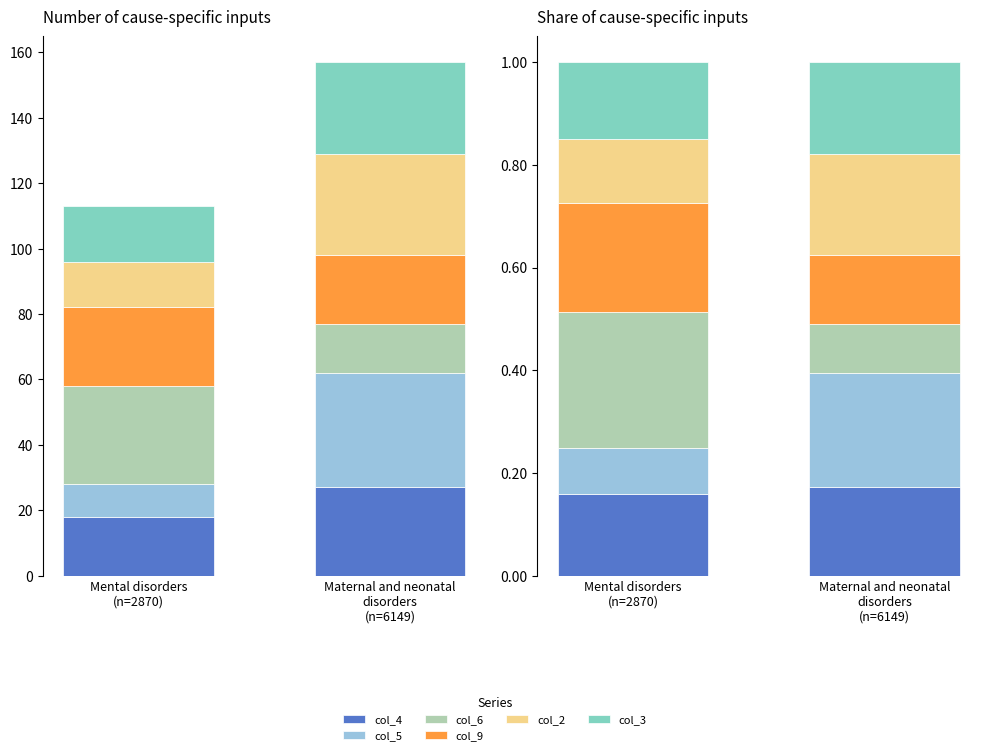

What is the label of the 2nd bar from the left?

Maternal and neonatal
disorders
(n=6149)